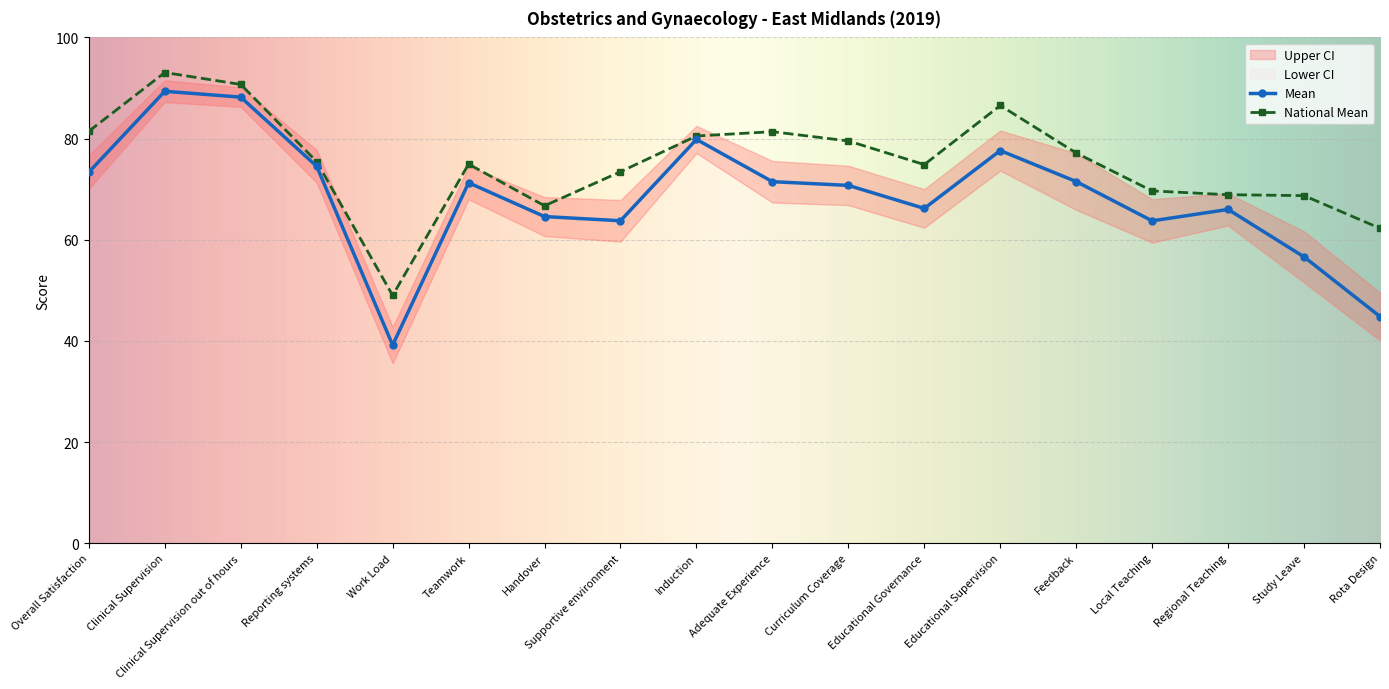

The value of National Mean at Educational Governance is 131.2. True or false?

False